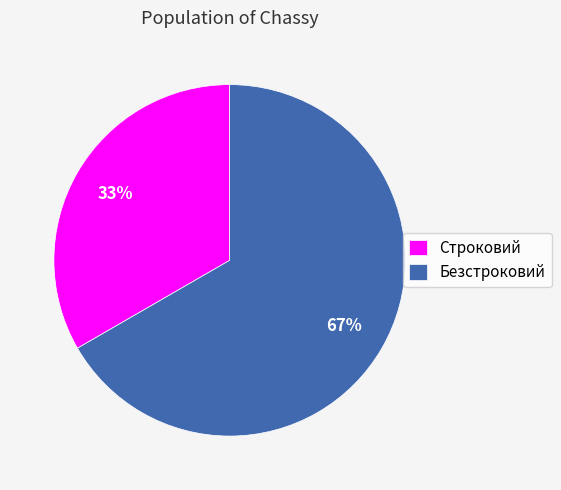

To the nearest percent, what is the average slice percentage?

50%